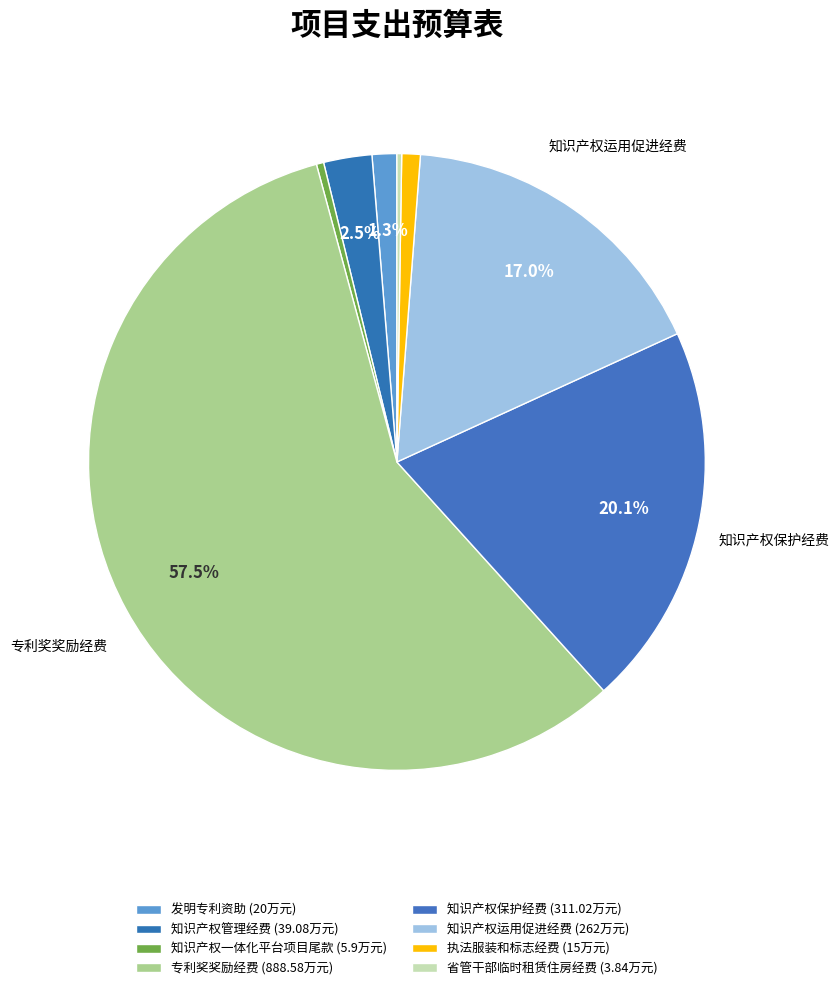

What is the smallest slice in the pie chart?

省管干部临时租赁住房经费